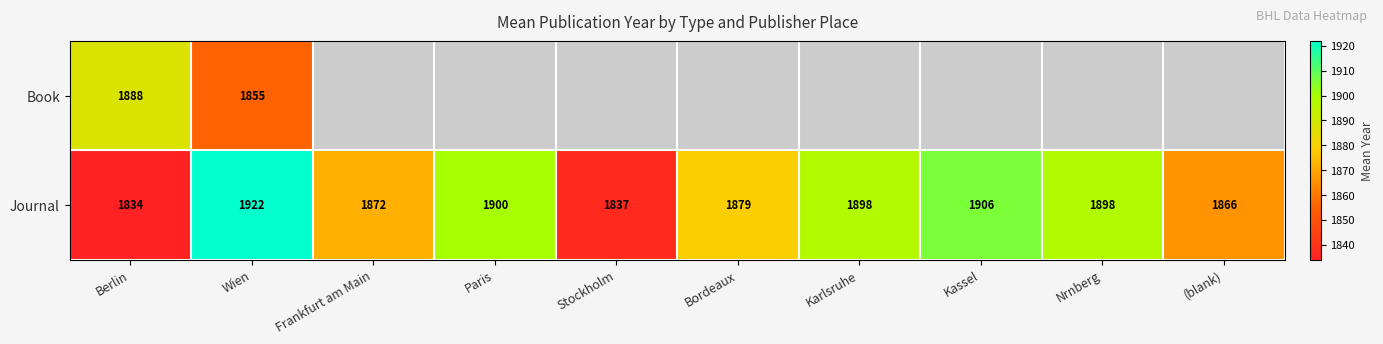

At which category is the sum across all series the highest?

Wien